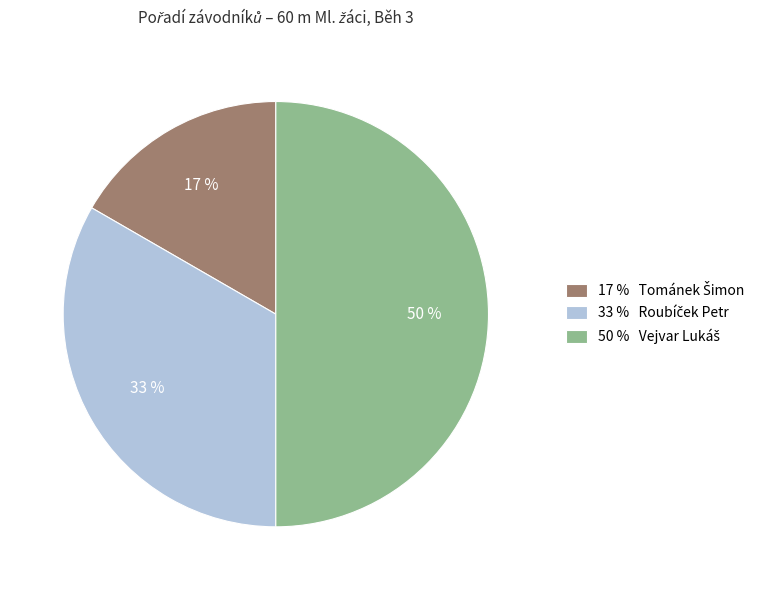

To the nearest percent, what is the difference between the largest and smallest slice percentages?

33%